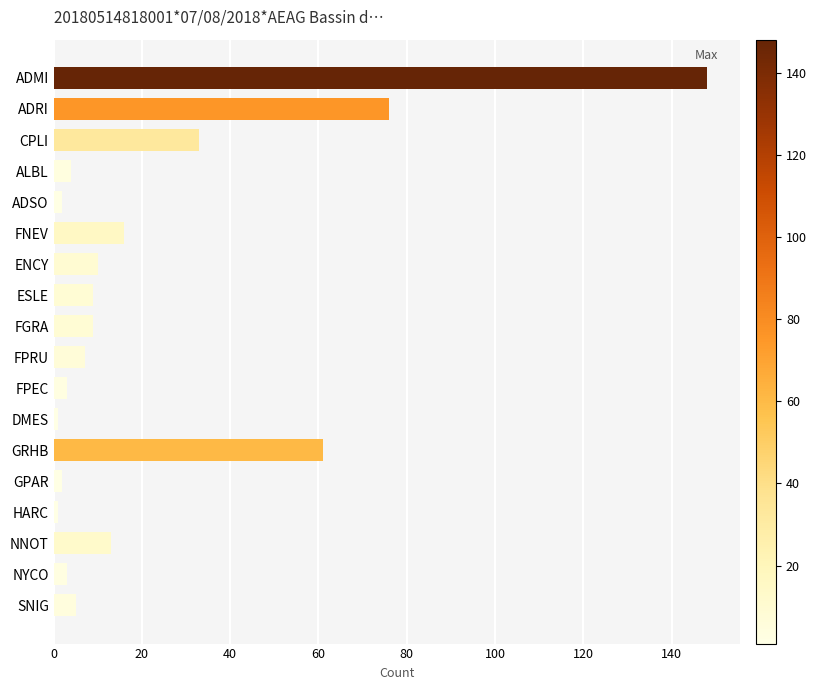

What is the maximum value shown in the chart?

148